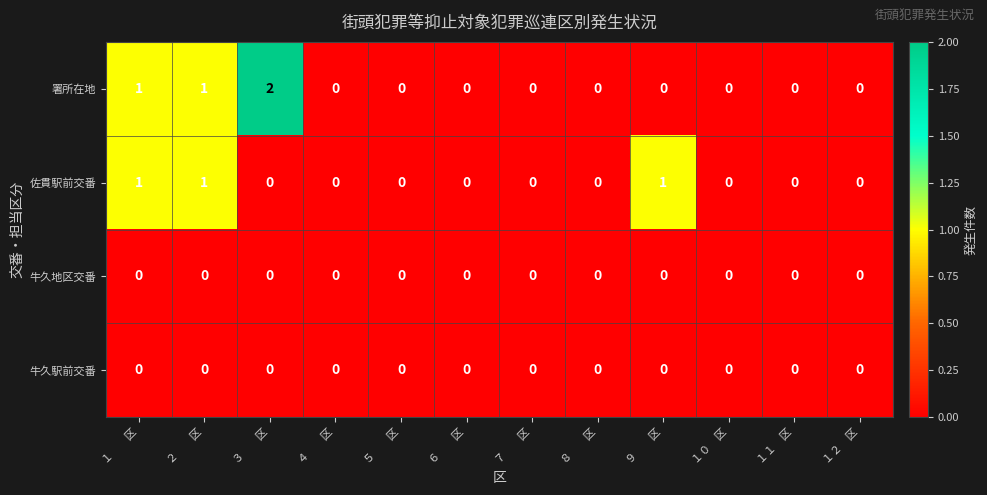

Which series has the largest total across all categories?

署所在地